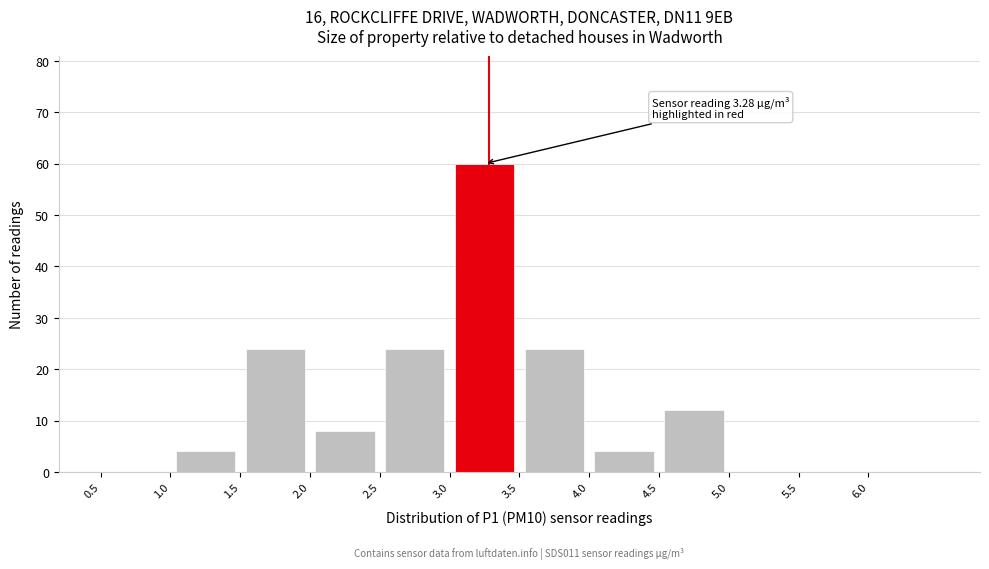

Over which range of the x-axis is the bar tallest?

3.0 to 3.5